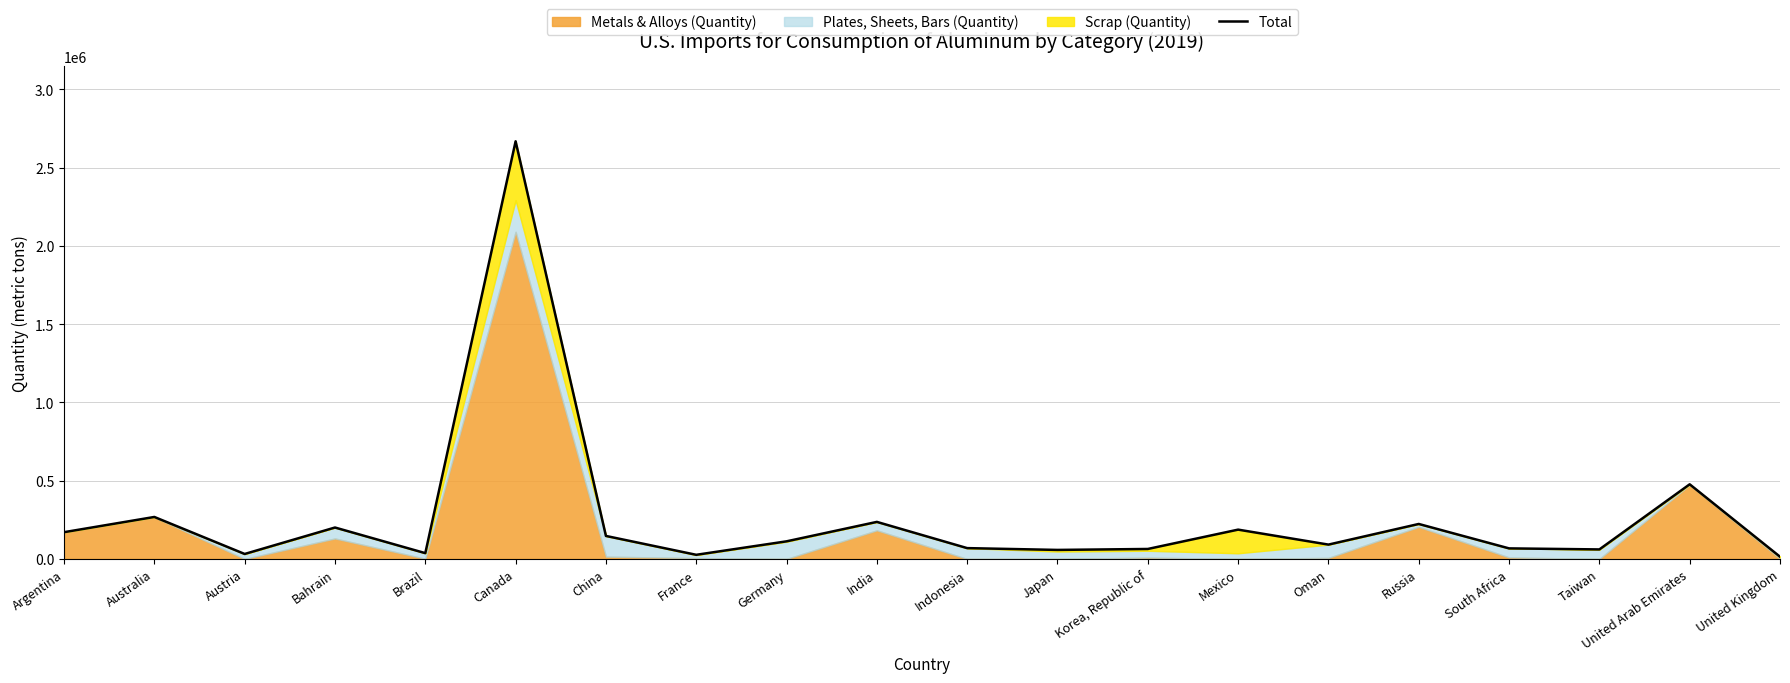

What is the label of the 3rd point from the left?

Austria